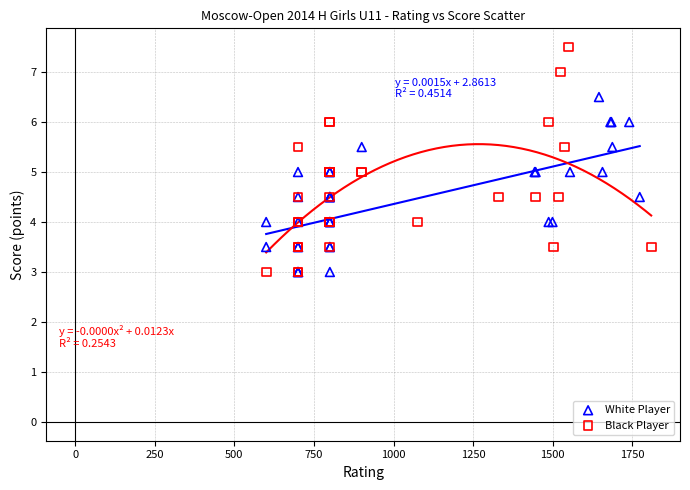

Which series has the largest Y range (max minus min)?

Black Player